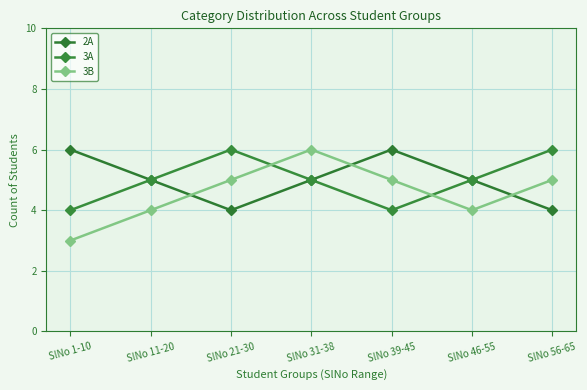

Does the chart display data point markers on the line(s)?

Yes